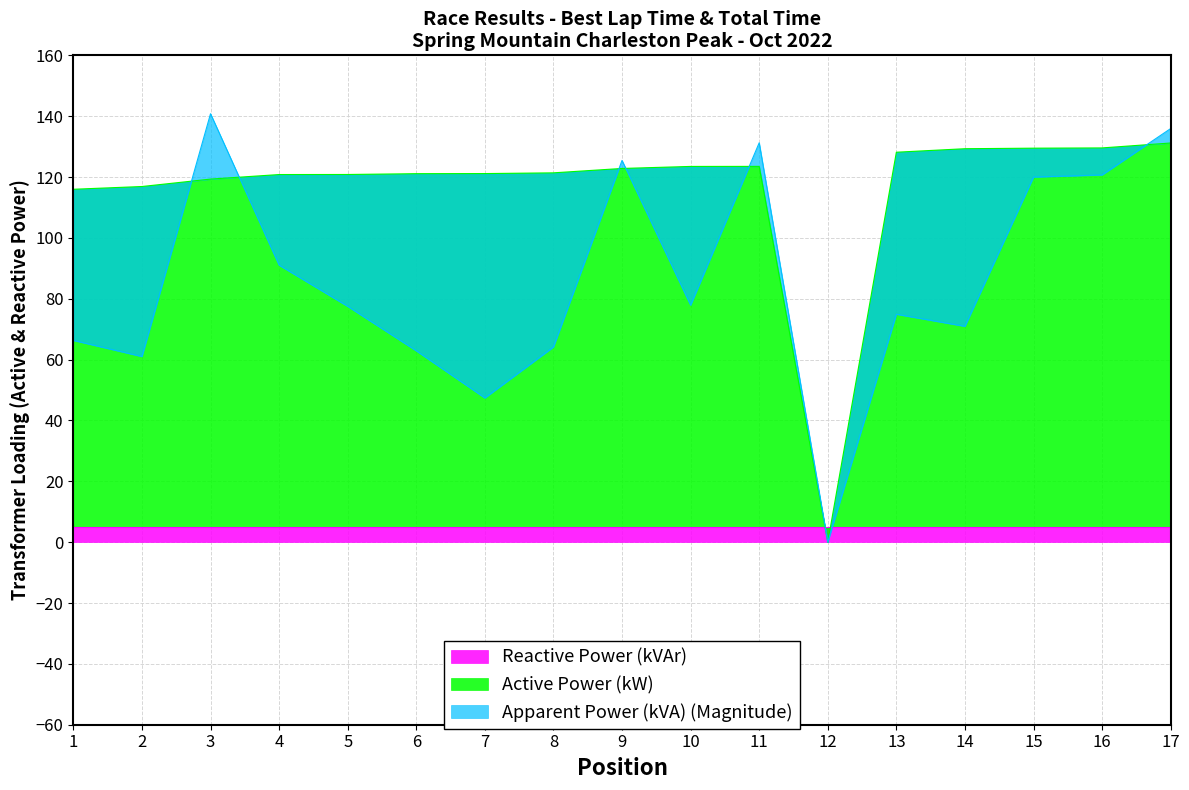

What is the greatest value displayed?

140.8